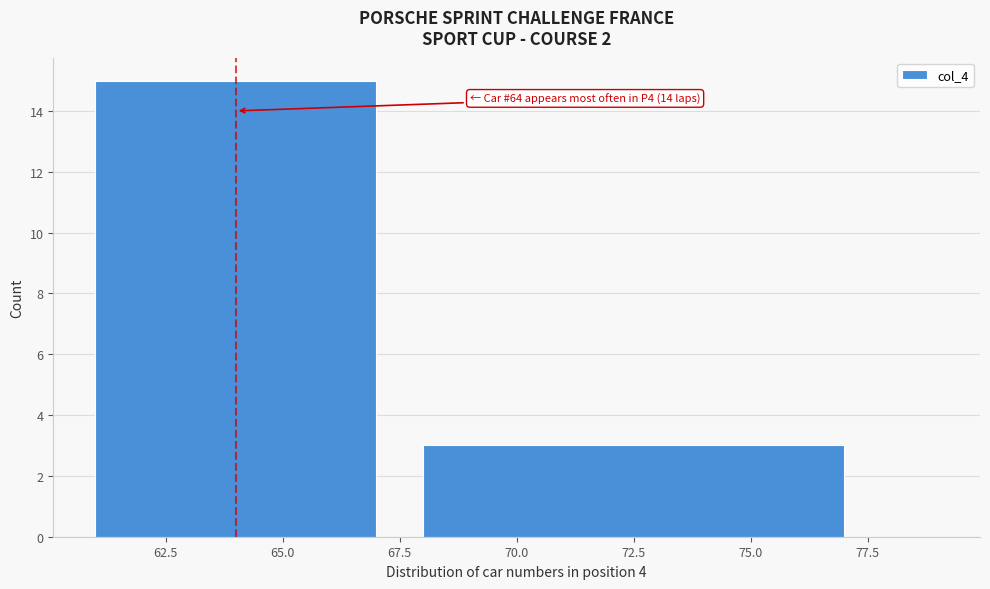

Read against the x-axis, roughly where is the centre of the tallest bar?

64.0